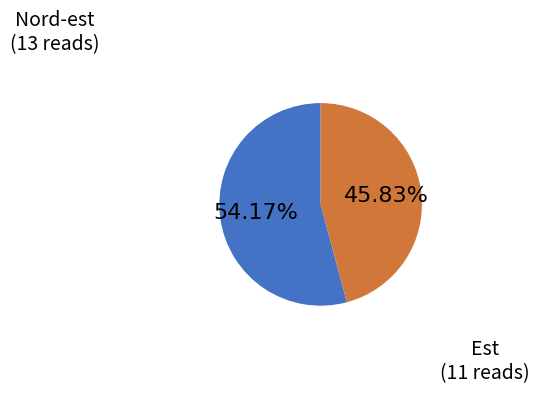

Count the number of slices in the pie.

2